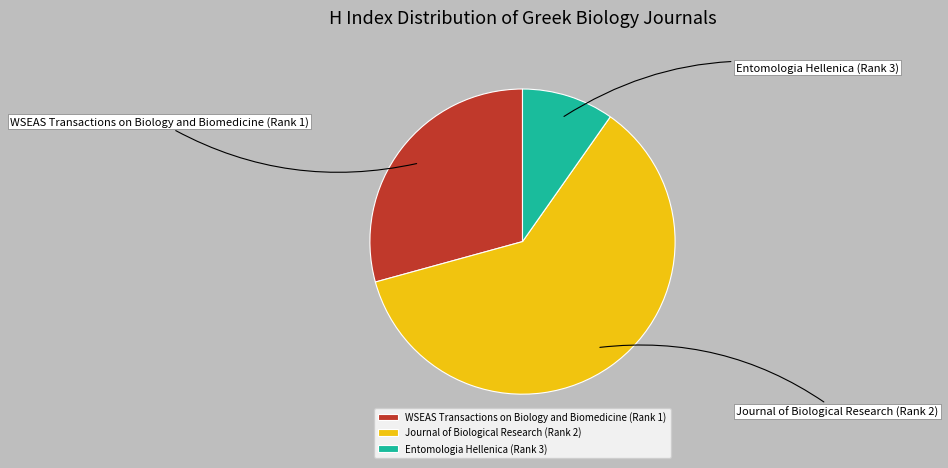

True or false: WSEAS Transactions on Biology and Biomedicine (Rank 1) accounts for 29% of the total.

True